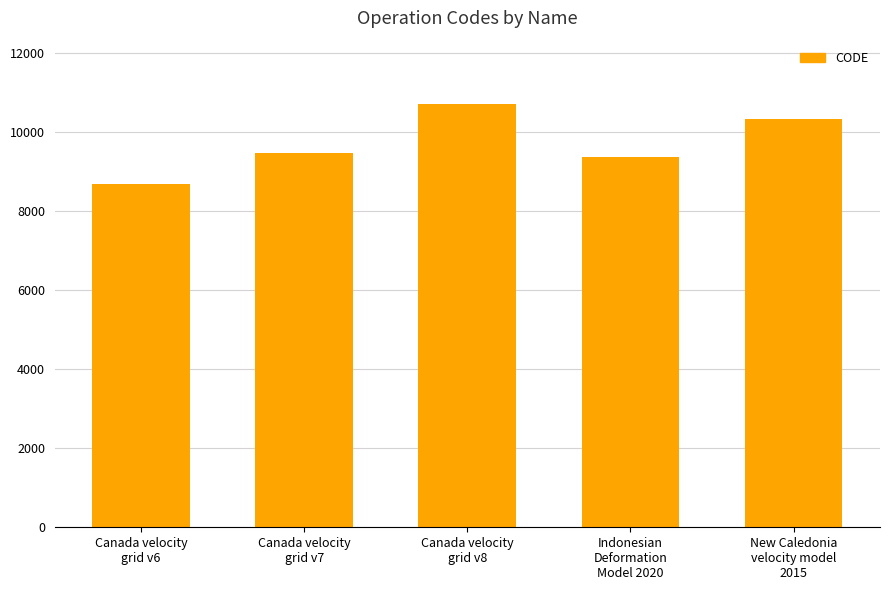

Is it true that the value at Canada velocity
grid v8 is 18427?

False